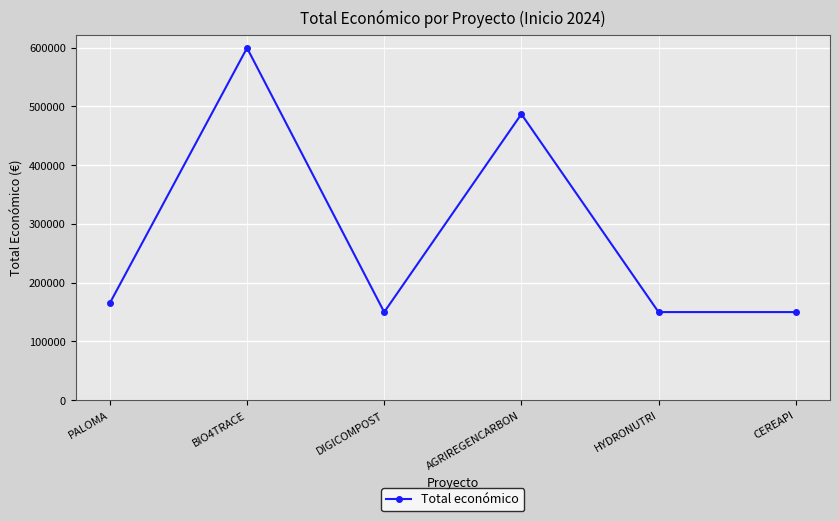

Reading left to right, what are all the values shown in this chart?

165312	599262	150000	486756	150000	150000